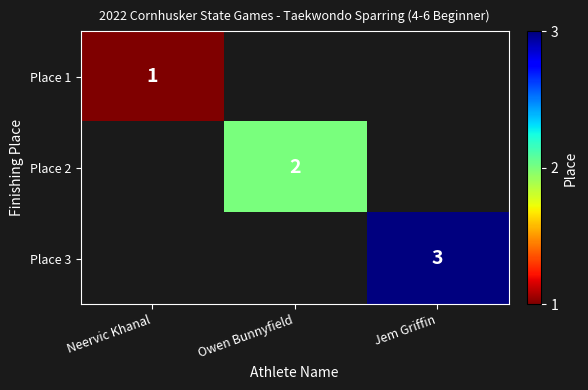

The Place 3 series shows 3 at Jem Griffin. True or false?

True